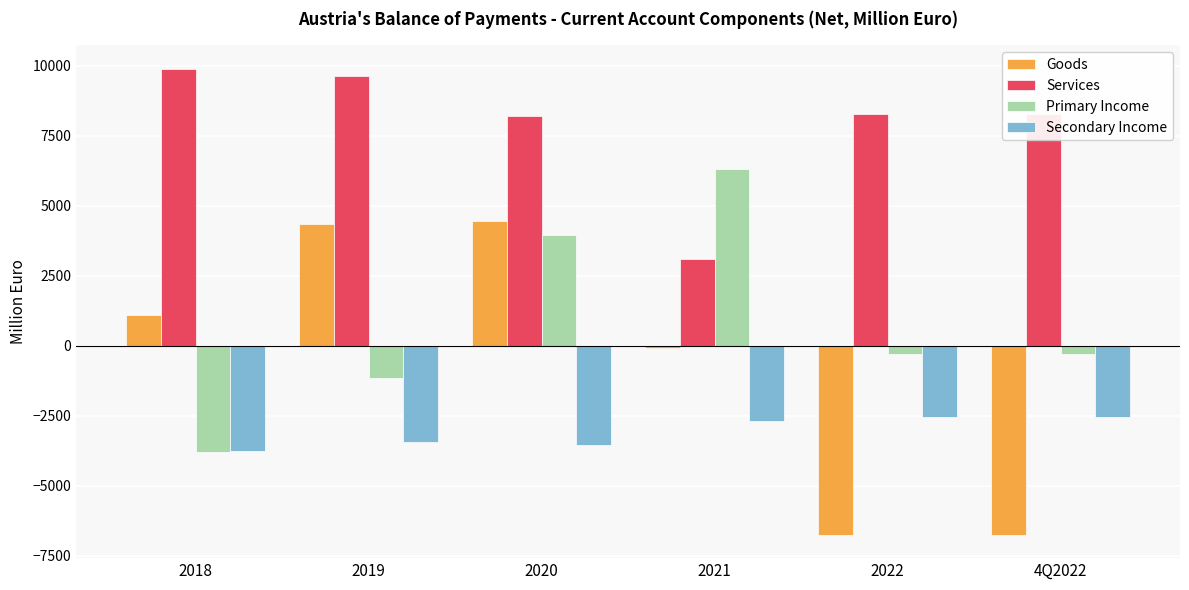

Which series has the largest range (max minus min)?

Goods